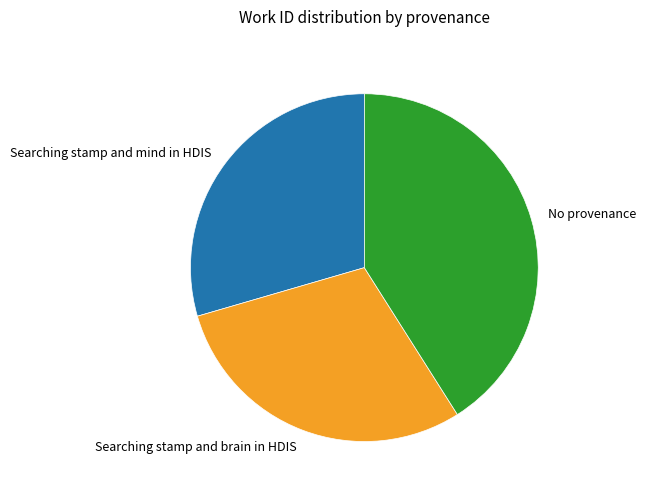

The Searching stamp and brain in HDIS slice represents 29% of the pie. True or false?

True